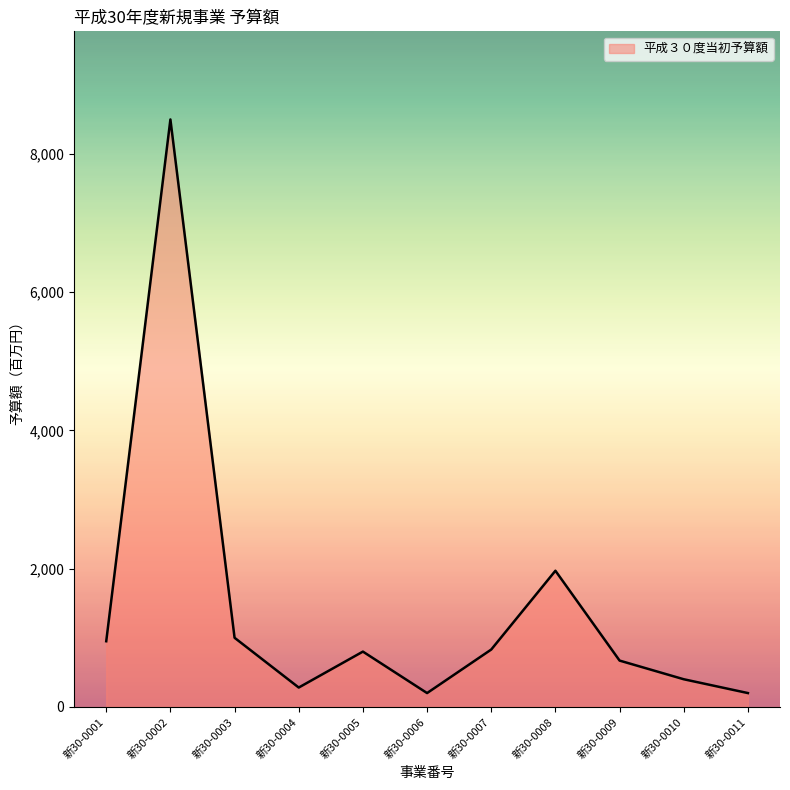

What is the ratio of the value at 新30-0010 to the value at 新30-0009?

0.6